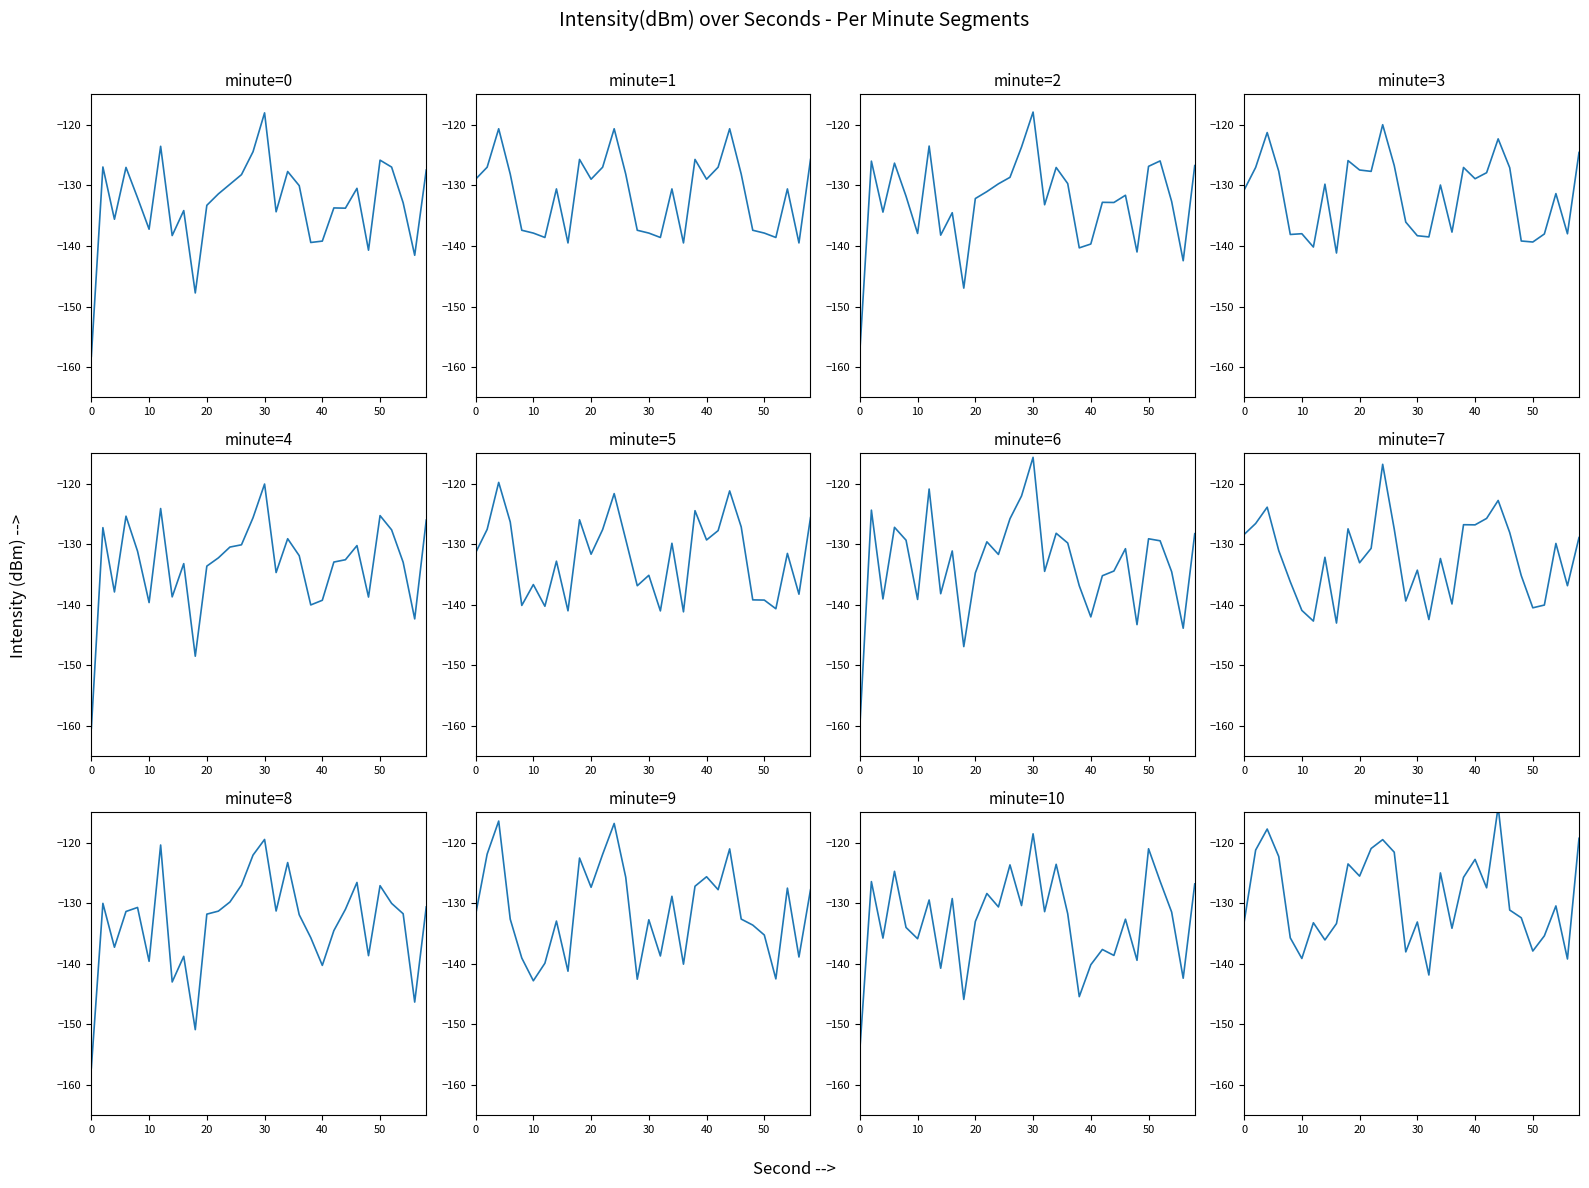

Which series ends up on top after the final intersection of minute_0 and minute_1?

minute_1